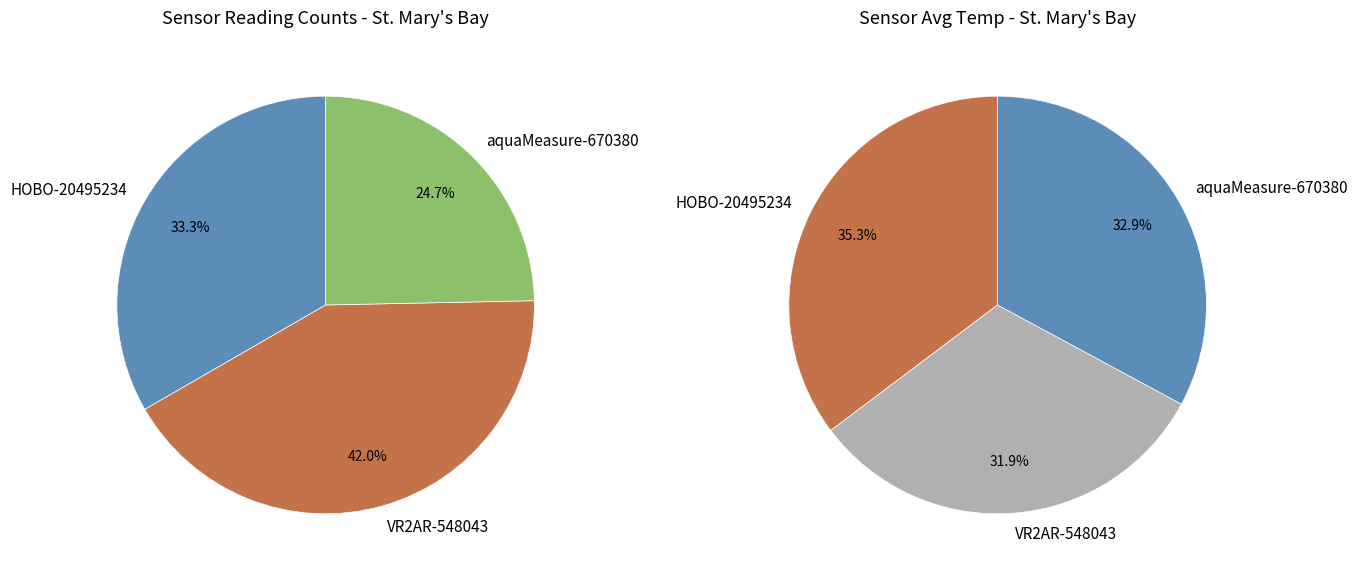

How many slices are in this pie chart?

3